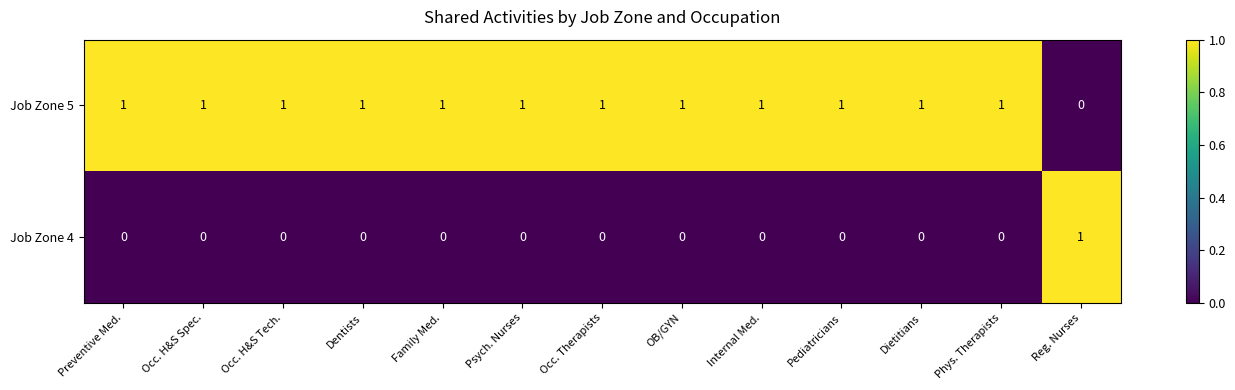

What is the difference between the highest and lowest values at Occ. H&S Spec.?

1